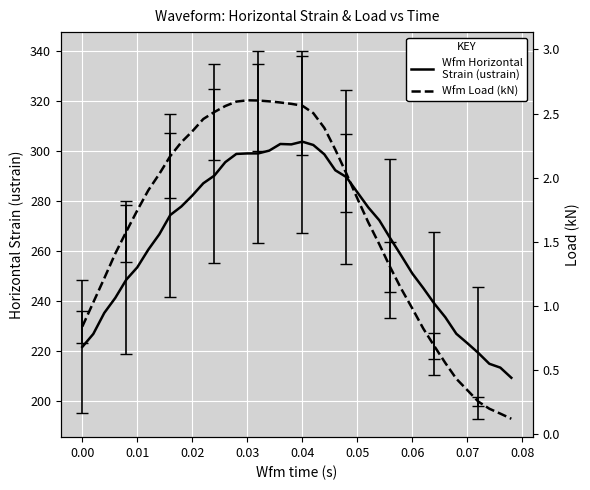

How many lines are shown in the chart?

2